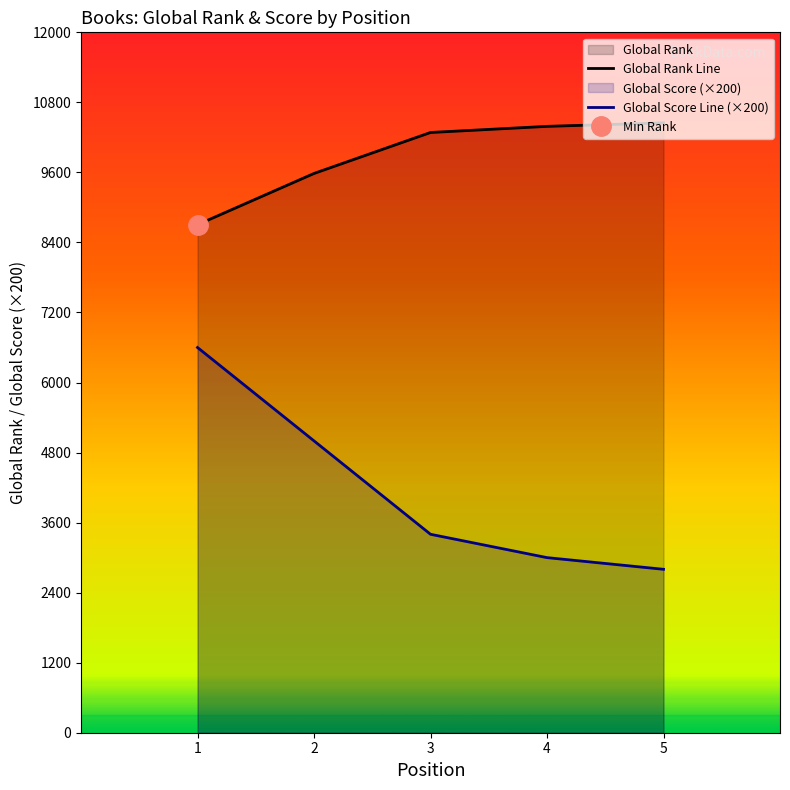

At which label is Global Rank Line closest to 9576?

2